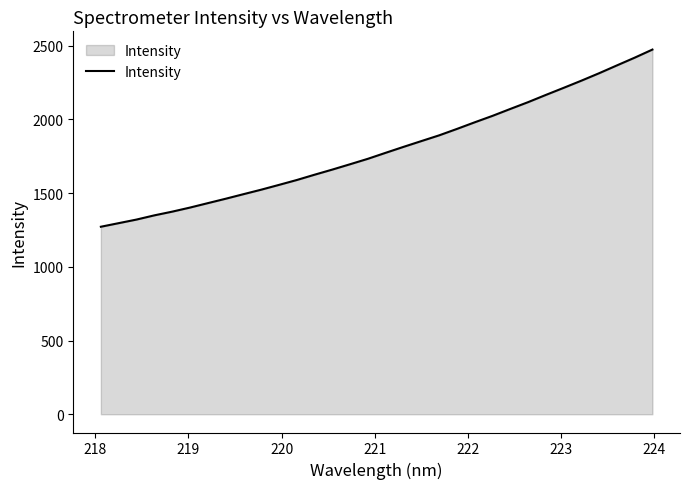

What is the difference between the maximum and minimum values?

1201.6